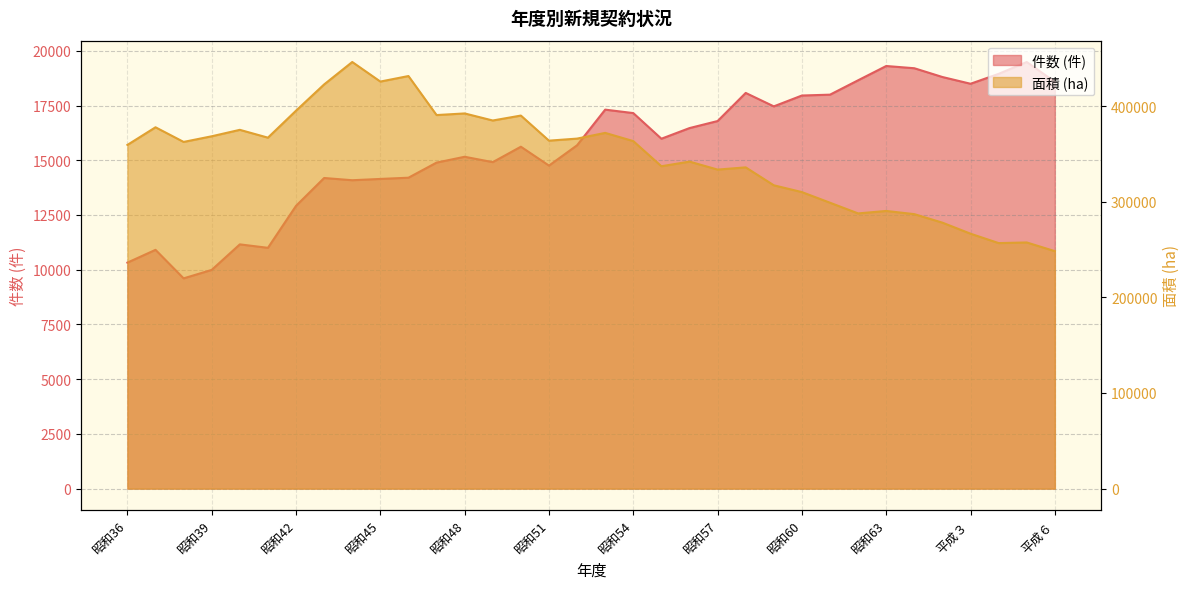

List the labels in order of 面積 (ha) value, smallest first.

平成６, 平成４, 平成５, 平成３, 平成２, 平成元, 昭和62, 昭和63, 昭和61, 昭和60, 昭和59, 昭和57, 昭和58, 昭和55, 昭和56, 昭和36, 昭和38, 昭和54, 昭和51, 昭和52, 昭和41, 昭和39, 昭和53, 昭和40, 昭和37, 昭和49, 昭和50, 昭和47, 昭和48, 昭和42, 昭和43, 昭和45, 昭和46, 昭和44